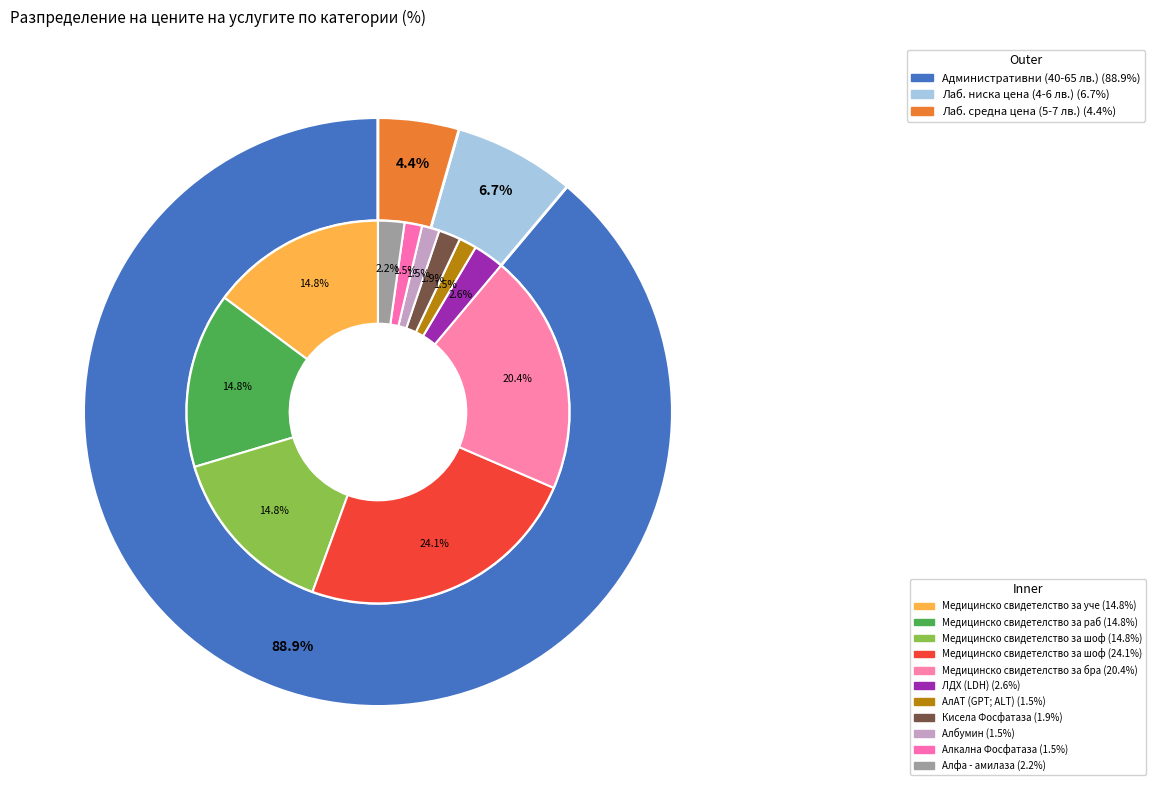

What percentage is the АлАТ (GPT; ALT) slice, to the nearest percent?

1%